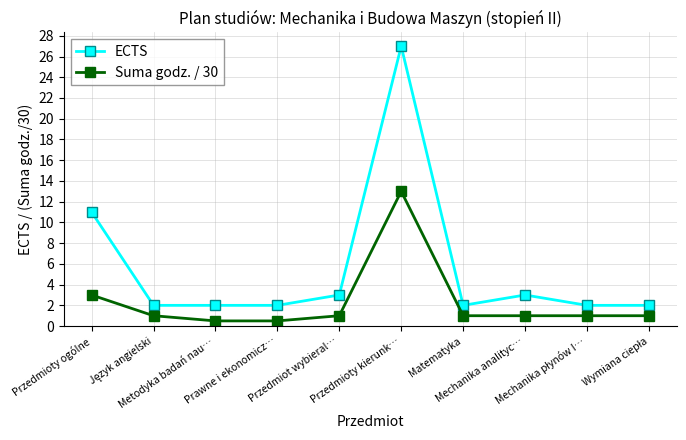

Which series has the largest range (max minus min)?

ECTS